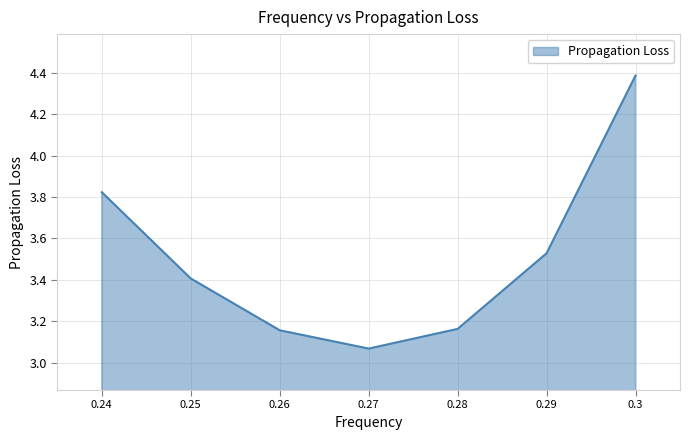

How many interior local valleys (lower than both neighbors) does the data have?

1